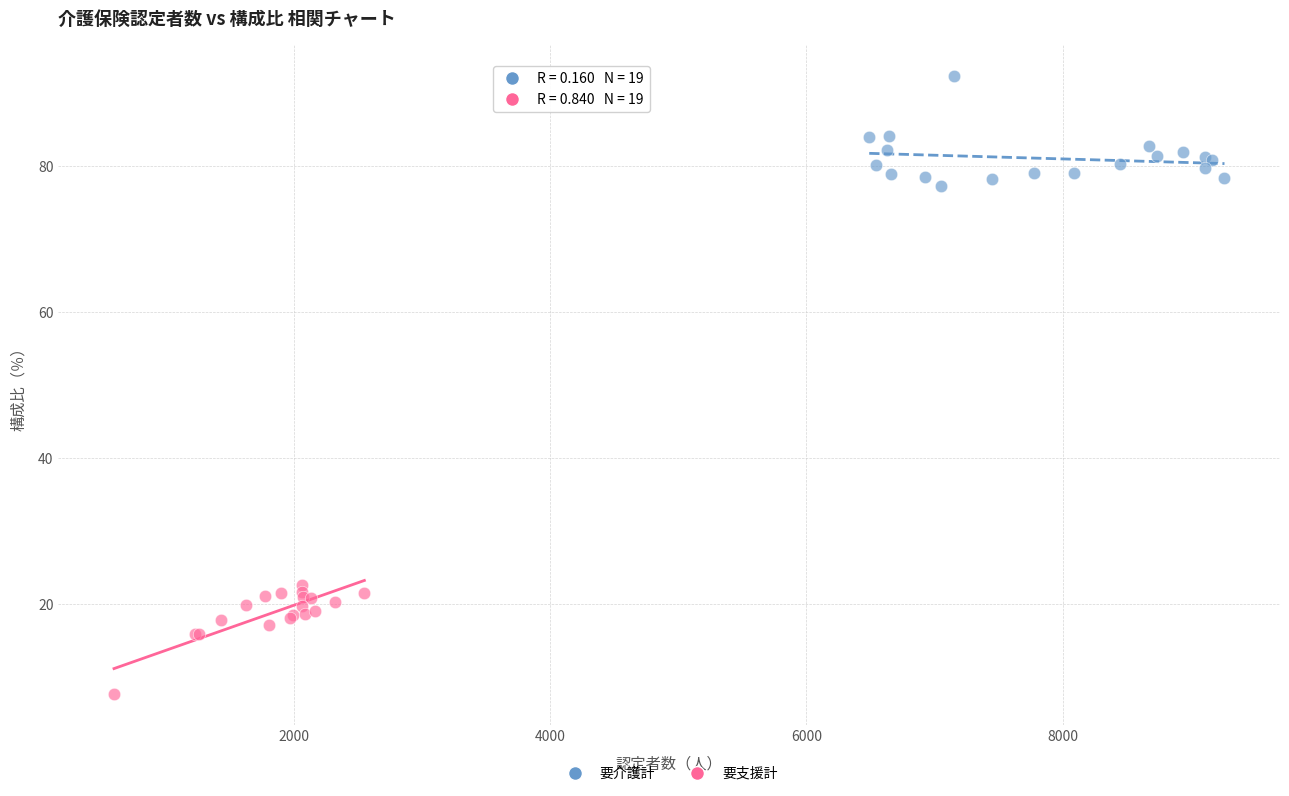

Which series contains the highest Y value?

要介護計